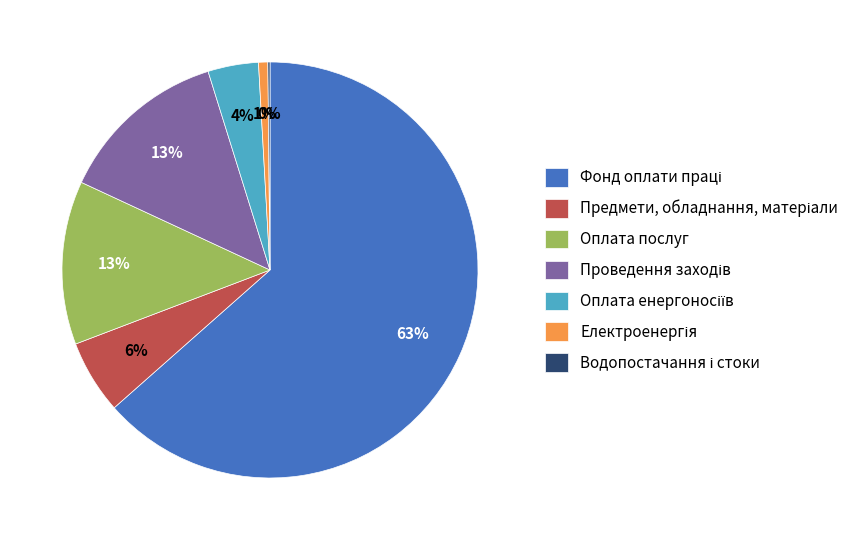

Is there any slice that represents more than half of the pie?

Yes